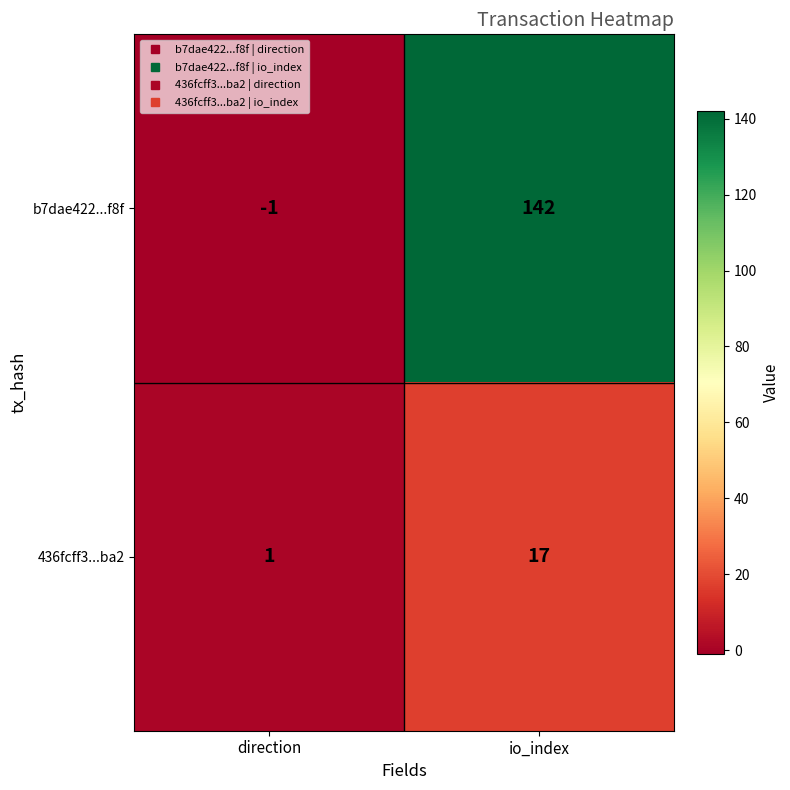

Reading right to left, transcribe all the data shown in this chart.

b7dae422...f8f: io_index=142	direction=-1
436fcff3...ba2: io_index=17	direction=1